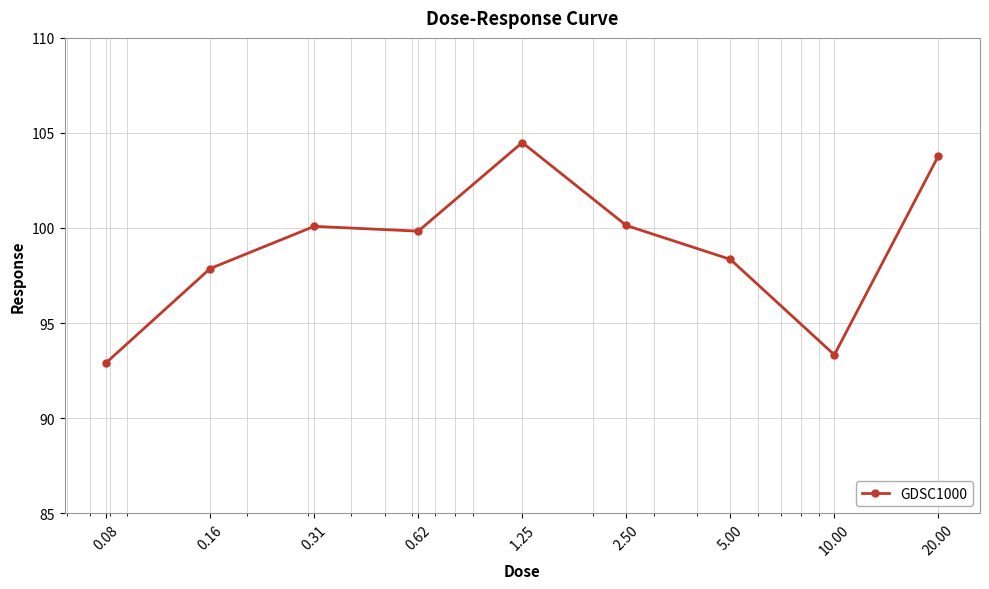

What is the value of the 1st point from the left?

92.9